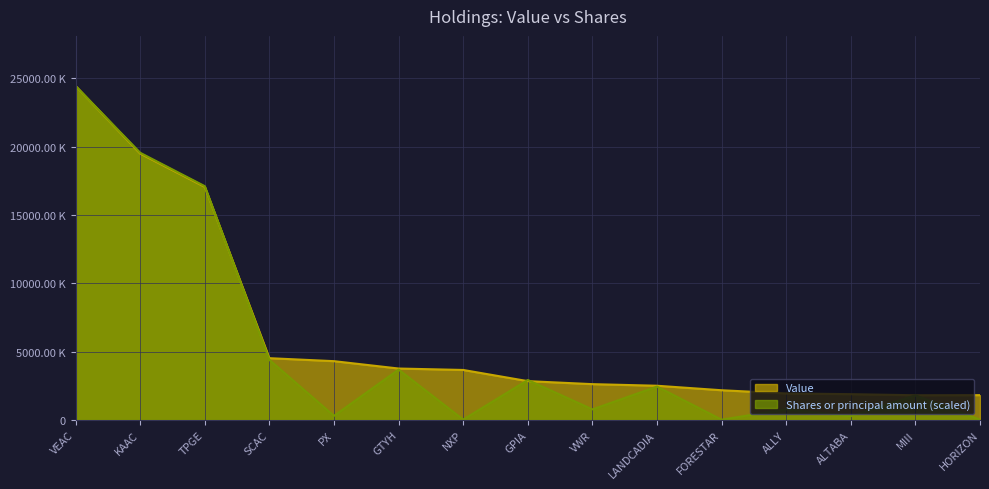

What is the value of the Shares or principal amount point at the 12th from the left?

782400.3